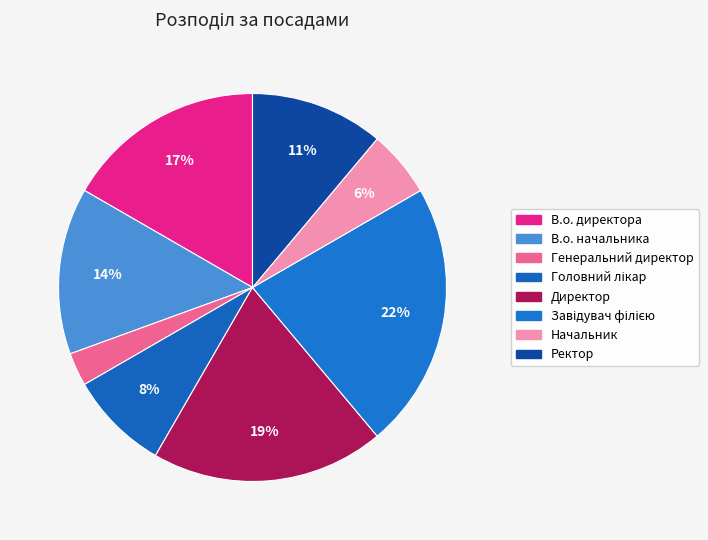

To the nearest percent, what is the combined percentage of Генеральний директор and Ректор?

14%